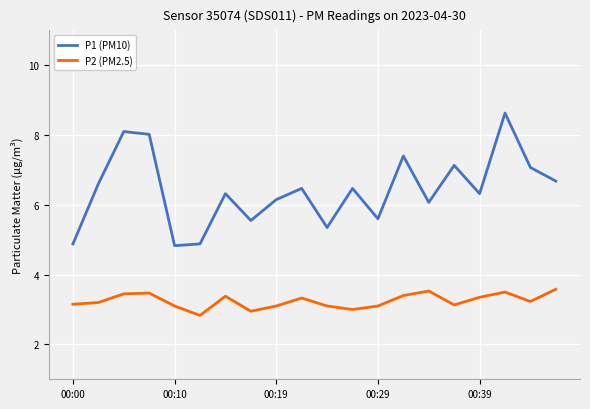

True or false: P2 (PM2.5) and P1 (PM10) cross at least once.

False